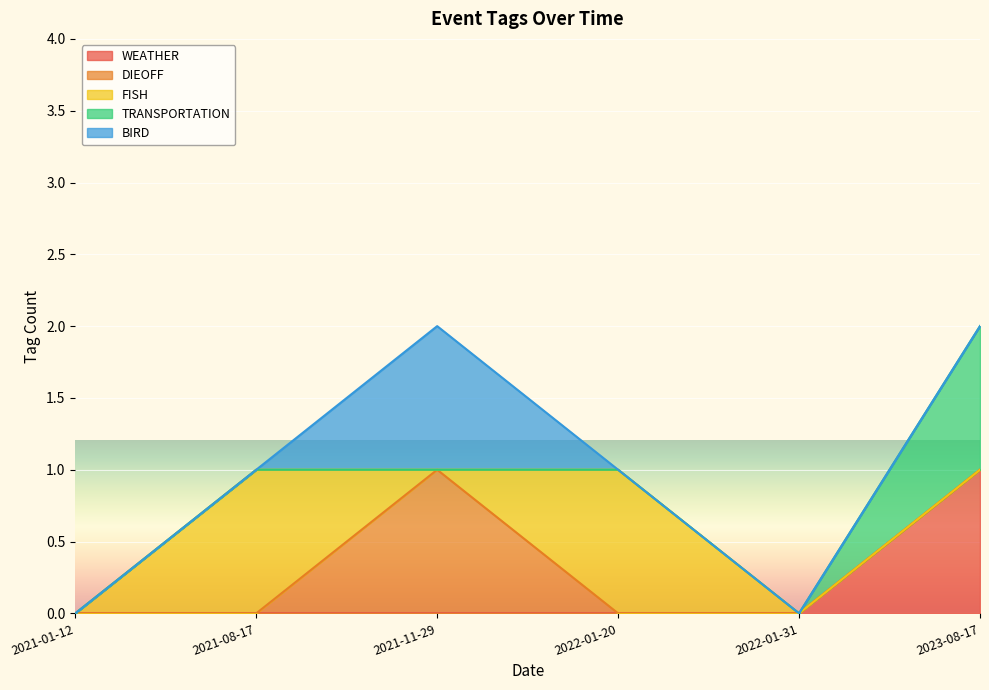

The value of FISH at 2021-01-12 is 0. True or false?

True